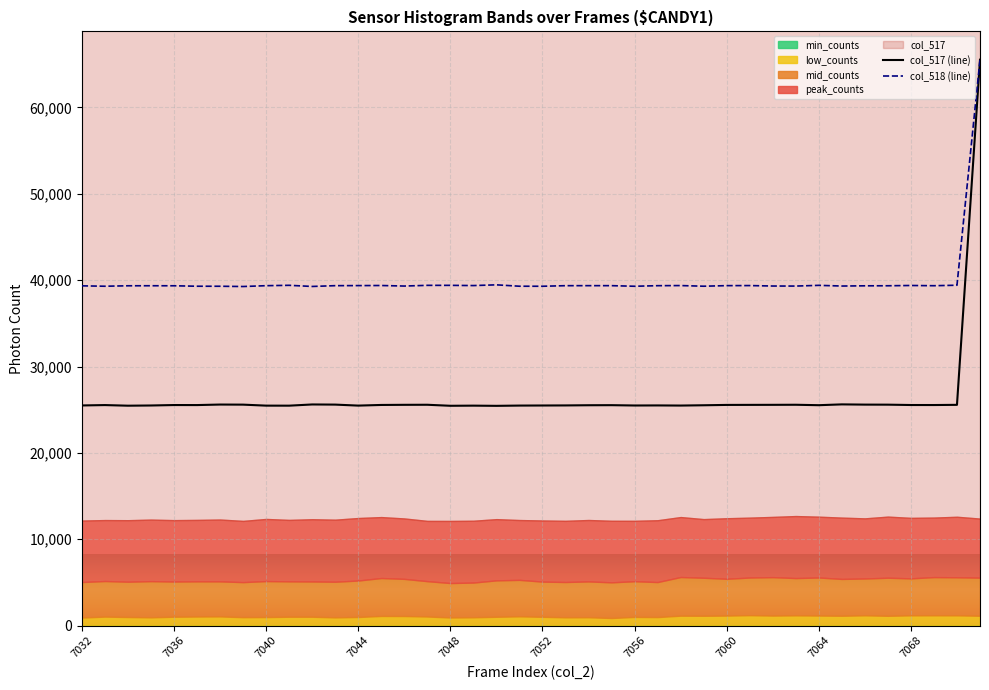

True or false: col_518 and col_517 intersect in this chart.

False